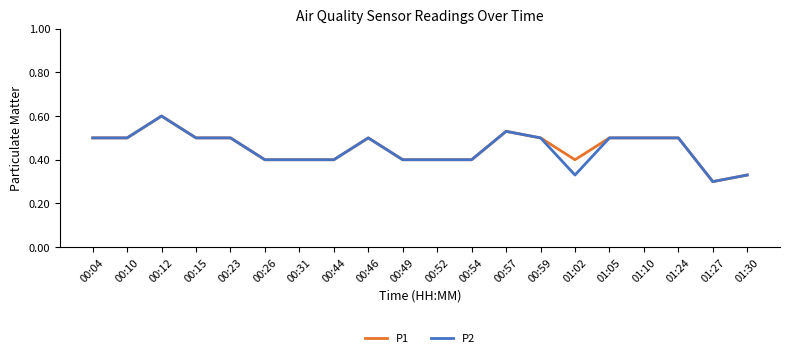

What are all the series names shown in the legend?

P1, P2